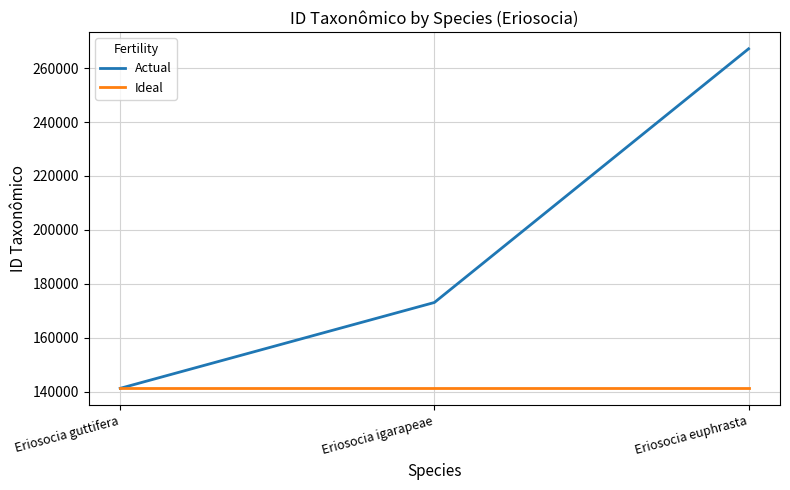

What is the lowest value of the Actual series?

141181